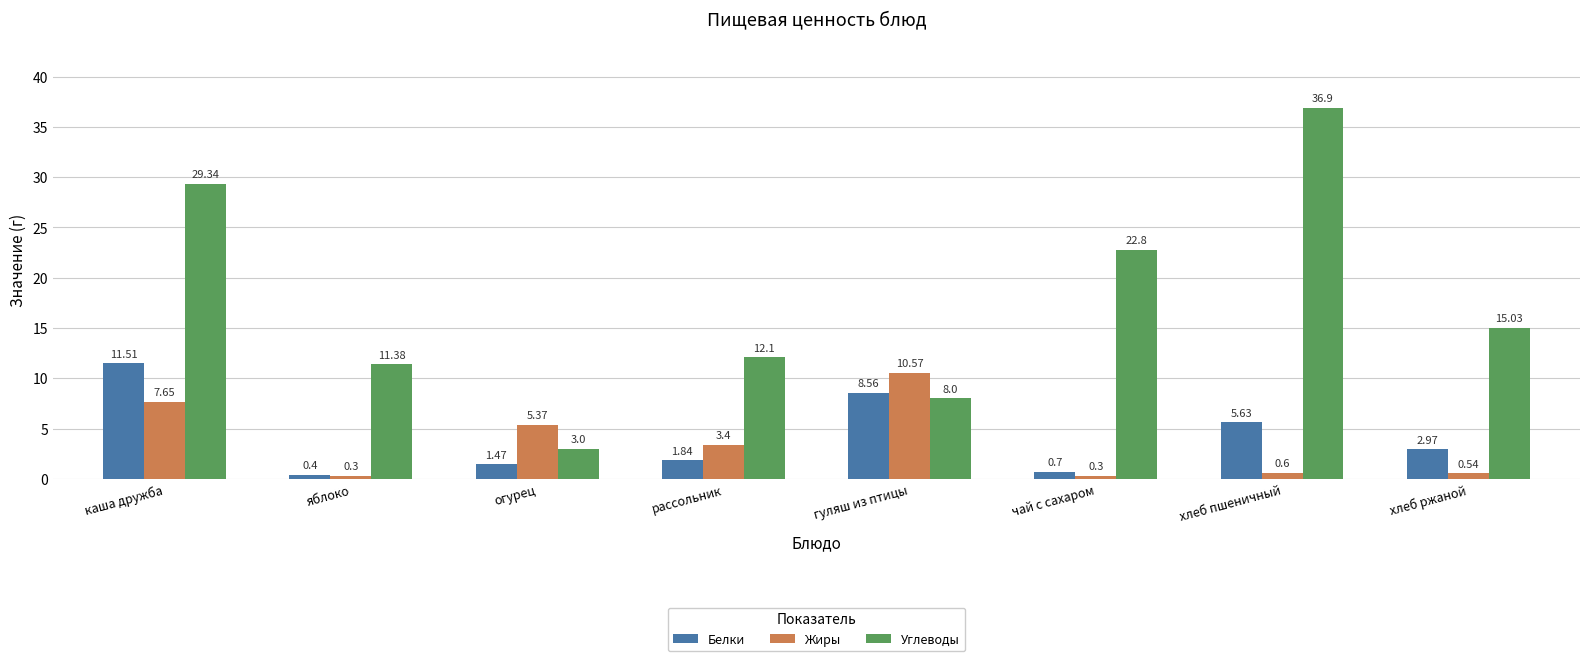

Which category has the highest value across all series?

хлеб пшеничный